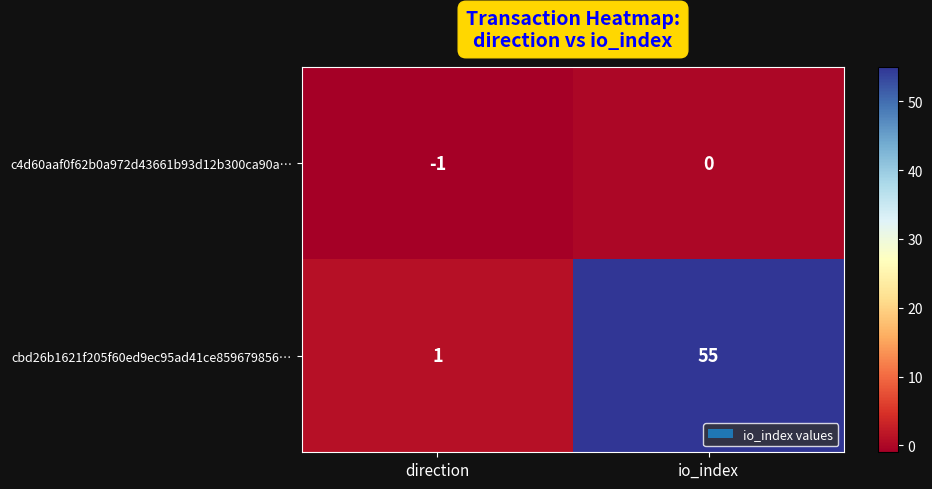

What is the sum of the cbd26b1621f205f60ed9ec95ad41ce859679856… values at direction and io_index?

56